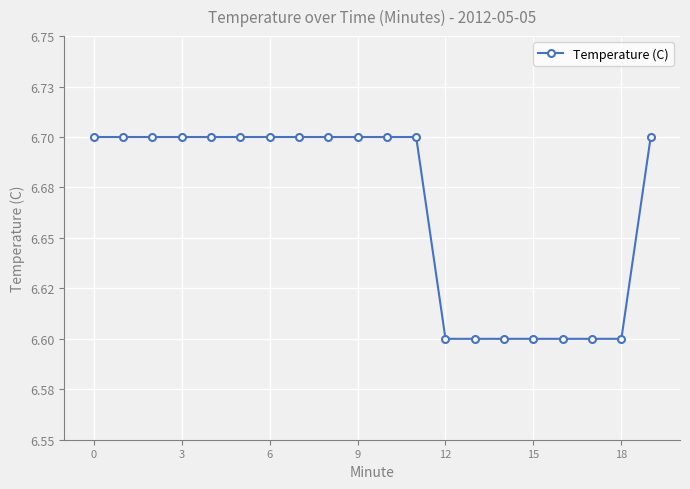

Does the chart have visible grid lines?

Yes